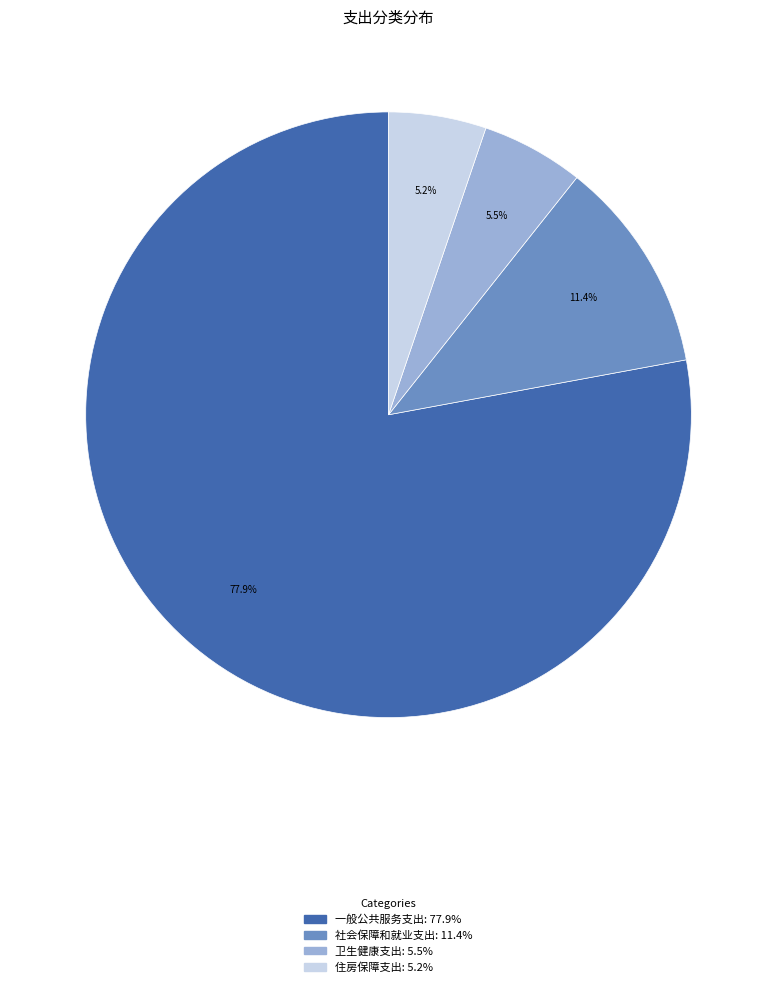

Which category accounts for the majority?

一般公共服务支出